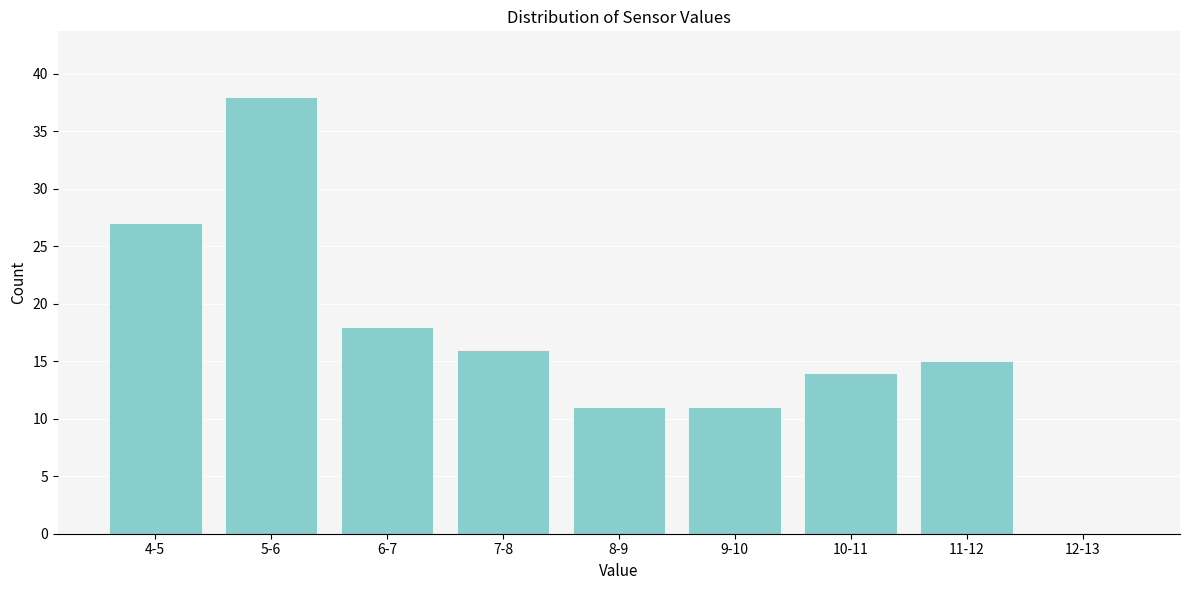

Reading left to right, list all the values displayed in this chart.

4-5=27	5-6=38	6-7=18	7-8=16	8-9=11	9-10=11	10-11=14	11-12=15	12-13=0